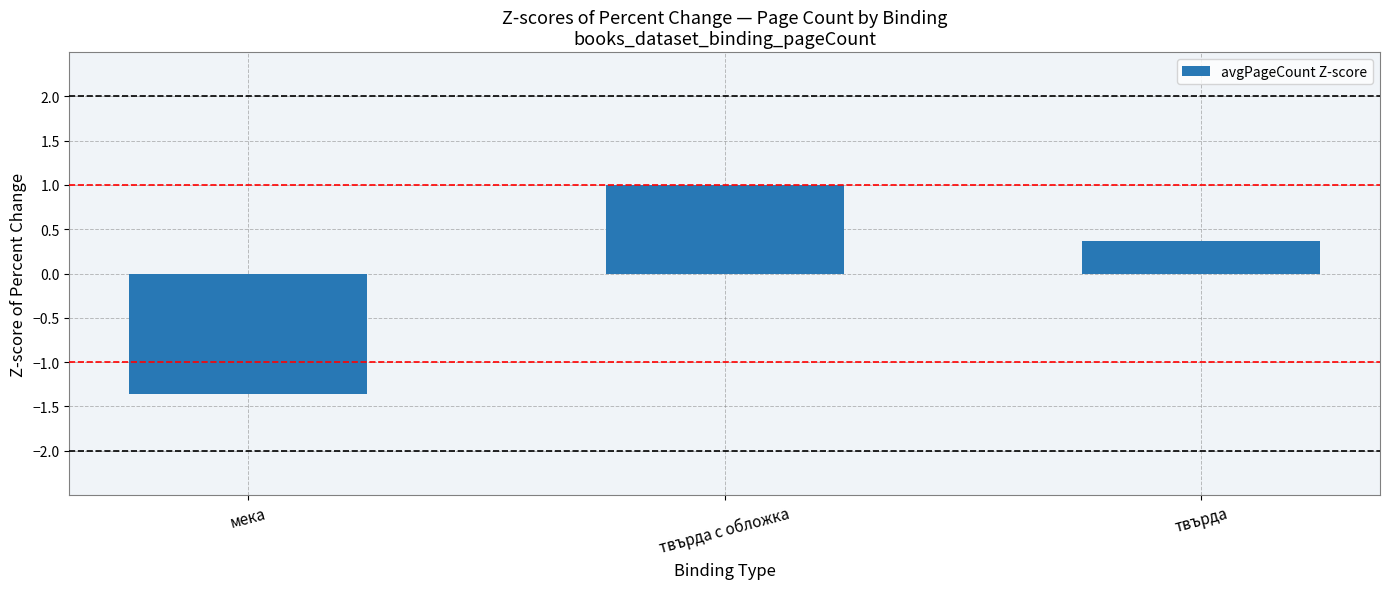

At which category does the chart reach its peak across all series?

твърда с обложка